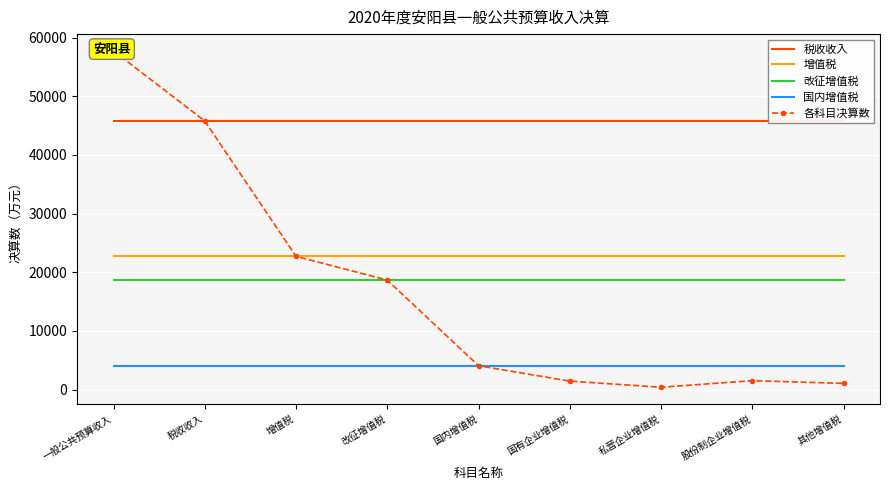

Which series changed the most between 一般公共预算收入 and 国有企业增值税?

各科目决算数